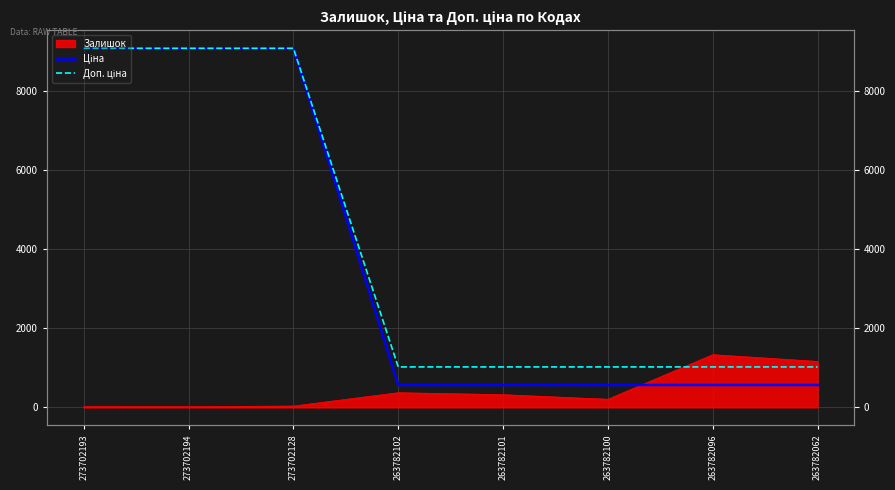

Is it true that Ціна equals 1007.6 at 263782100?

False